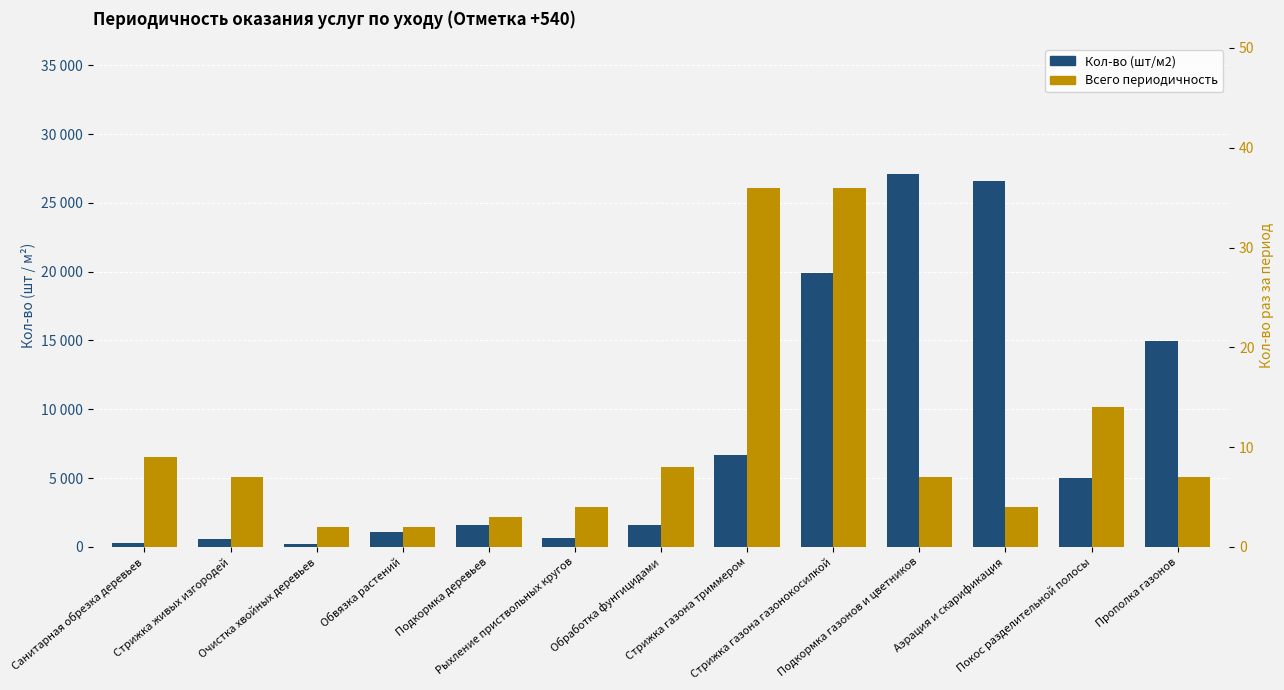

Rank the categories by Всего периодичность value from highest to lowest.

Стрижка газона триммером, Стрижка газона газонокосилкой, Покос разделительной полосы, Санитарная обрезка деревьев, Обработка фунгицидами, Стрижка живых изгородей, Подкормка газонов и цветников, Прополка газонов, Рыхление приствольных кругов, Аэрация и скарификация, Подкормка деревьев, Очистка хвойных деревьев, Обвязка растений